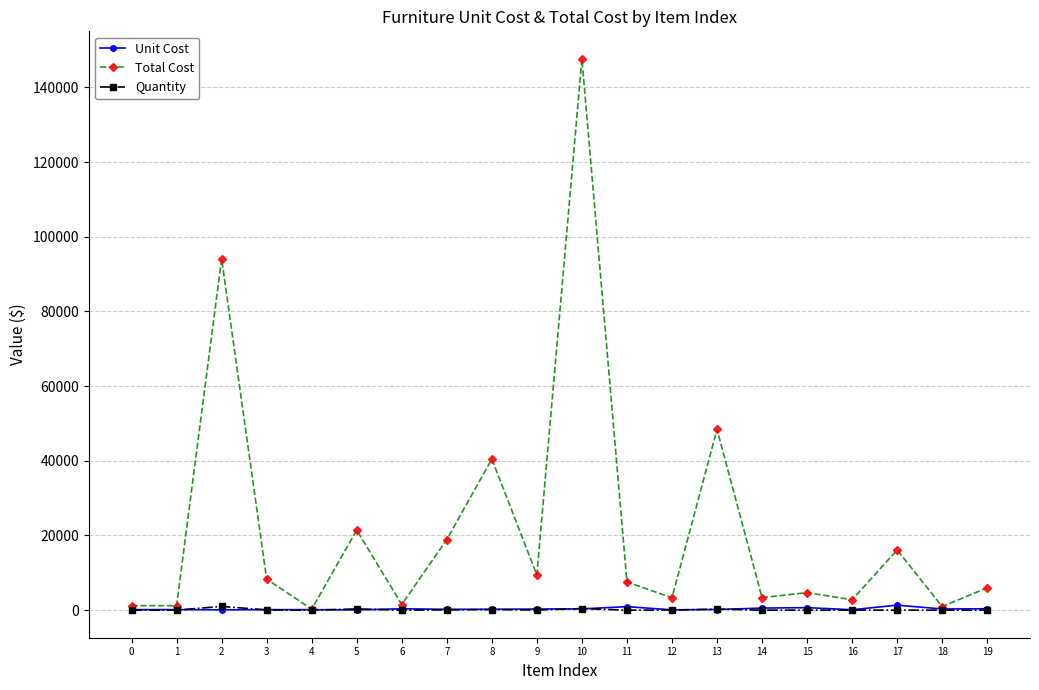

Between 5 and 15, which series saw the biggest shift?

Total Cost